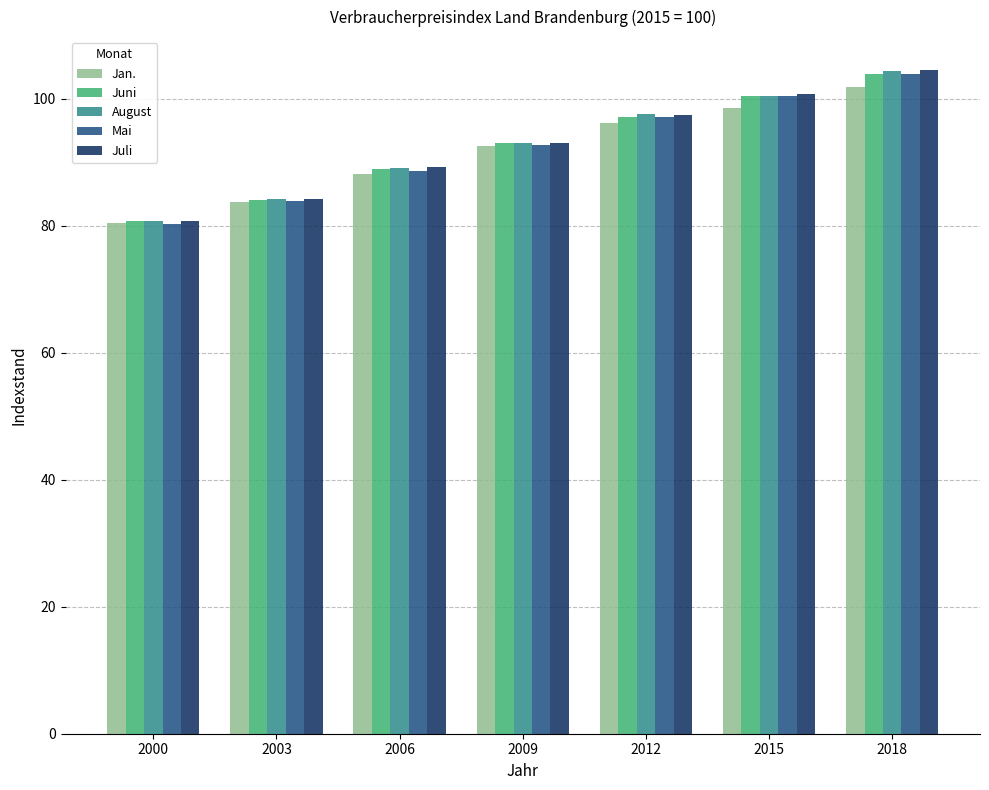

The value of Jan. at 2015 is 98.6. True or false?

True